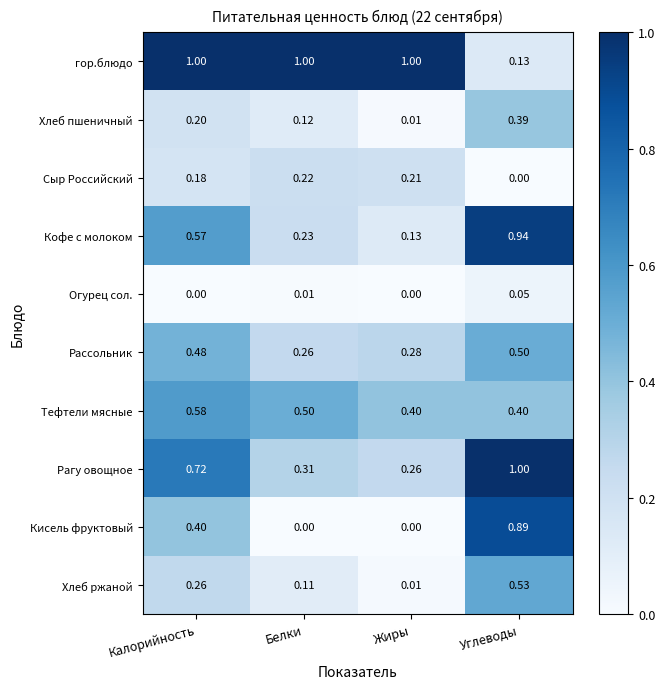

Rank the series at Калорийность from highest to lowest value.

гор.блюдо, Рагу овощное, Тефтели мясные, Кофе с молоком, Рассольник, Кисель фруктовый, Хлеб ржаной, Хлеб пшеничный, Сыр Российский, Огурец сол.